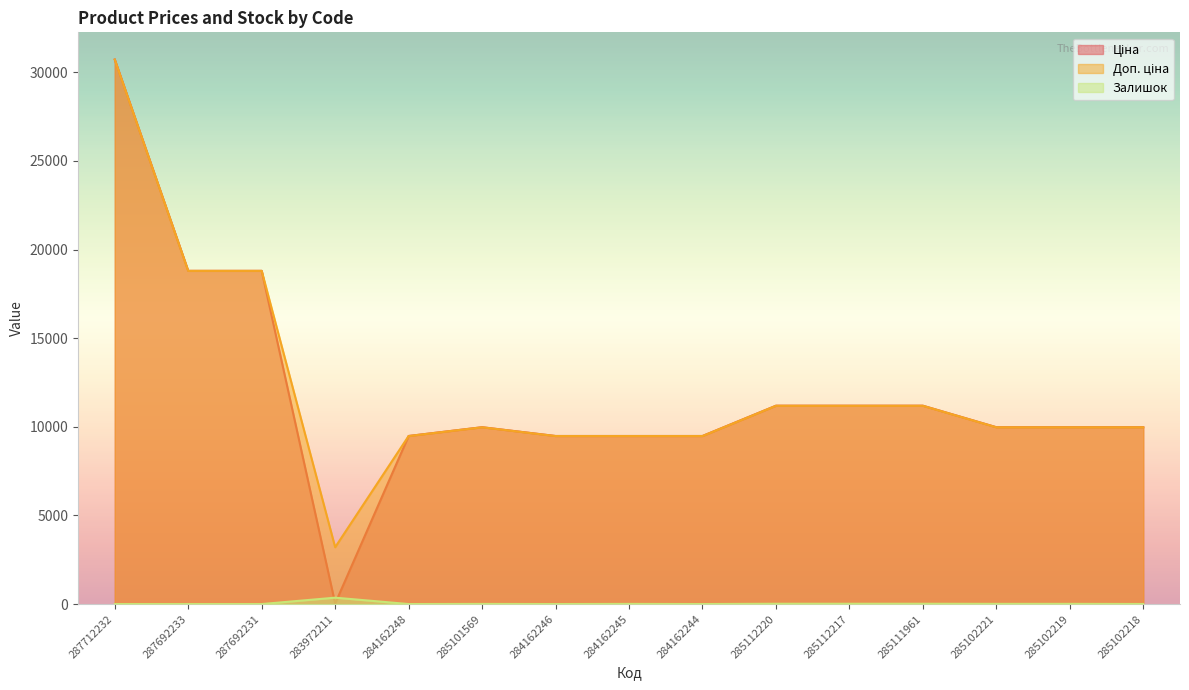

Which label corresponds to the largest value in the chart?

287712232